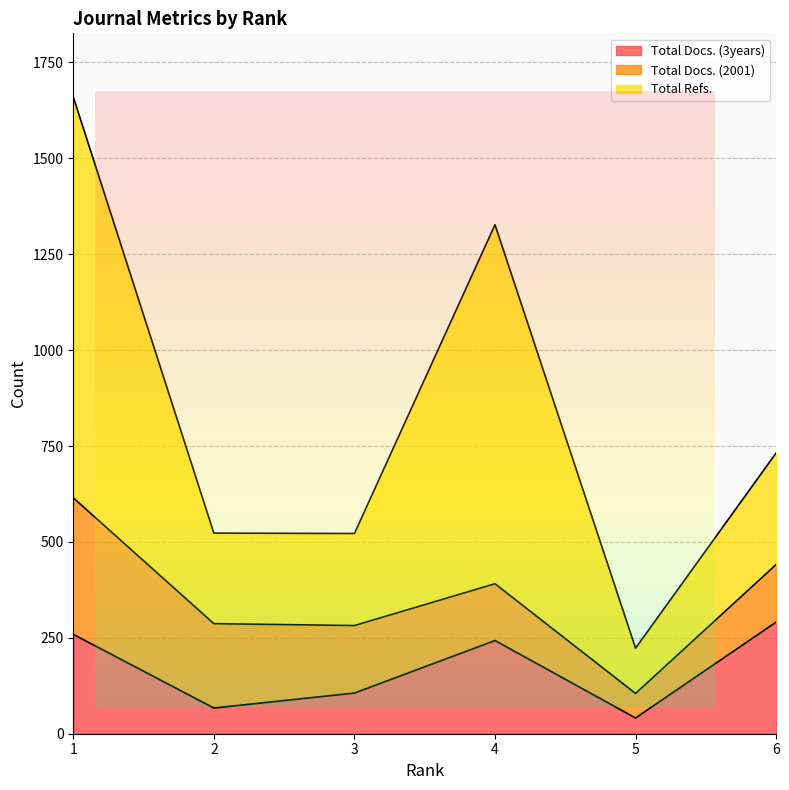

Does the chart have visible grid lines?

Yes